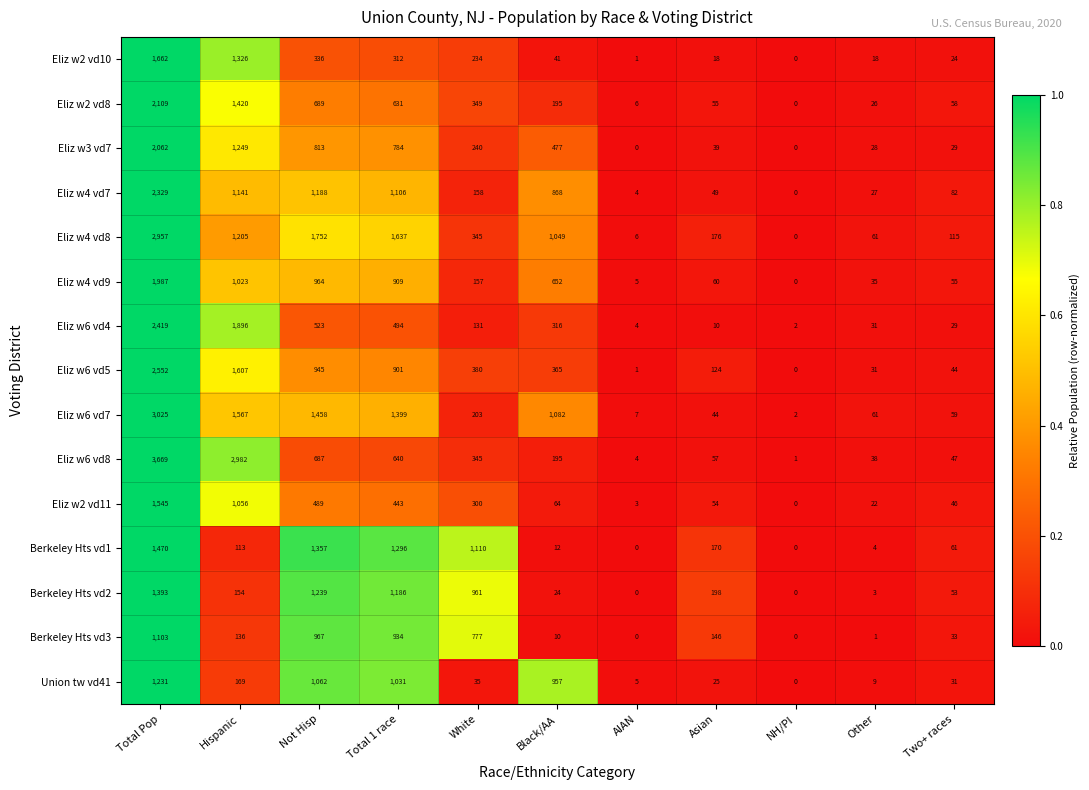

How many values in Union tw vd41 are above zero?

10